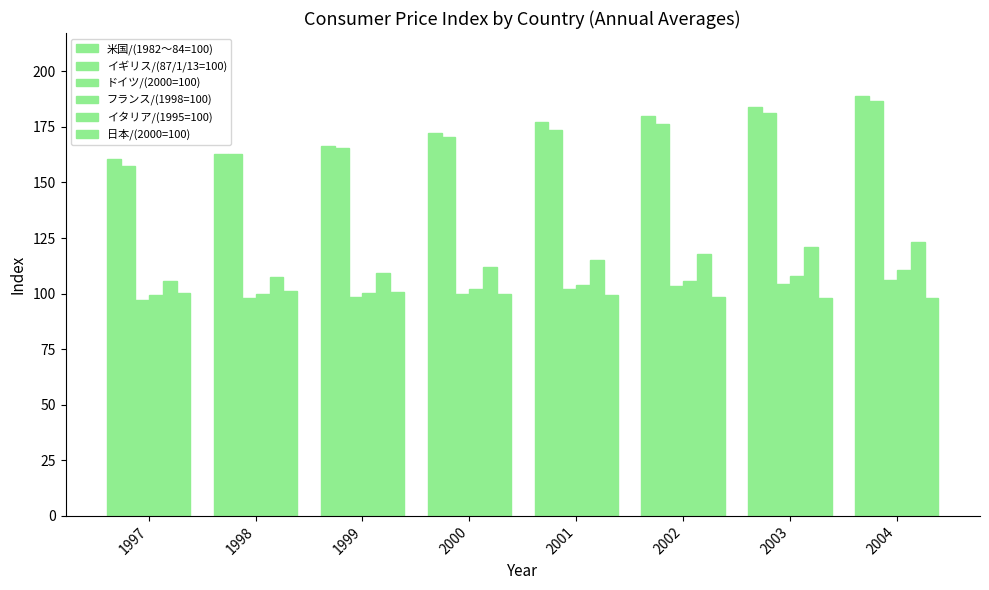

At how many categories does at least one series exceed 171?

5